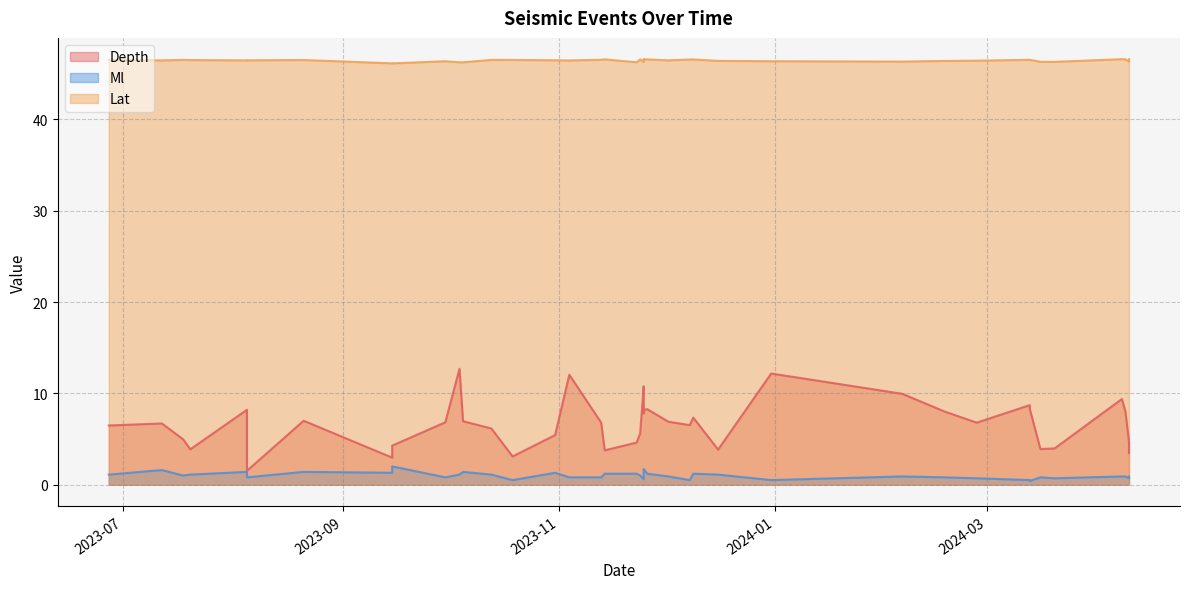

What is the difference between the maximum and minimum values in the Lat series?

0.5